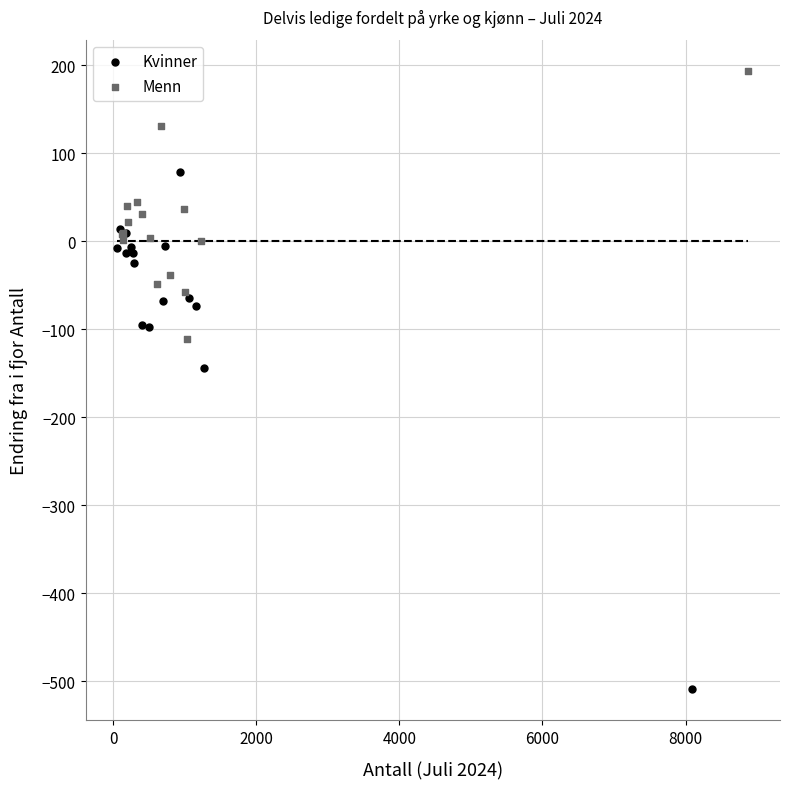

Which series contains the highest Y value?

Menn